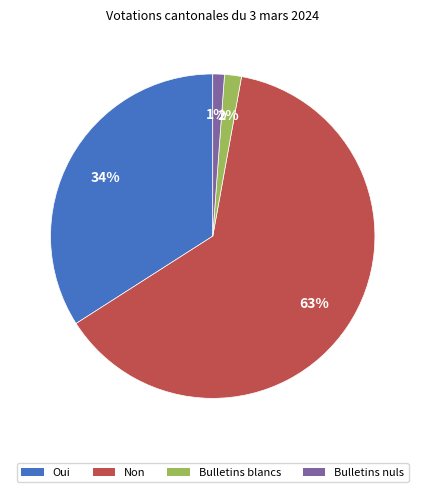

What is the largest slice in the pie chart?

Non